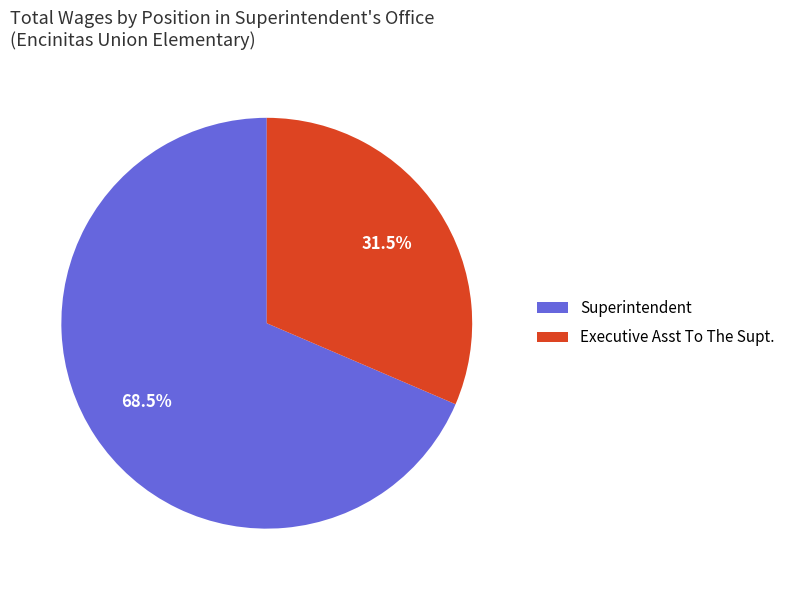

To the nearest percent, what is the combined percentage of Superintendent and Executive Asst To The Supt.?

100%